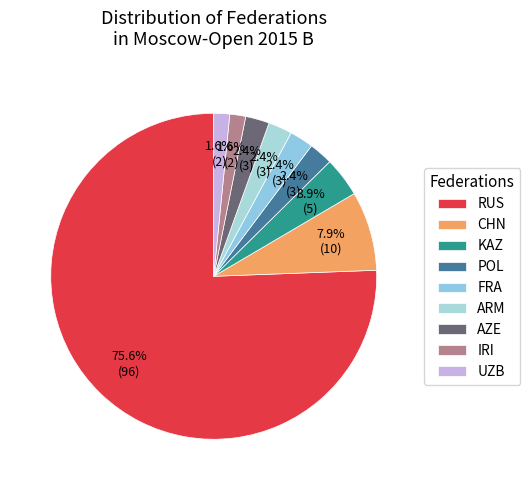

Rank the categories by value from lowest to highest.

IRI, UZB, POL, FRA, ARM, AZE, KAZ, CHN, RUS